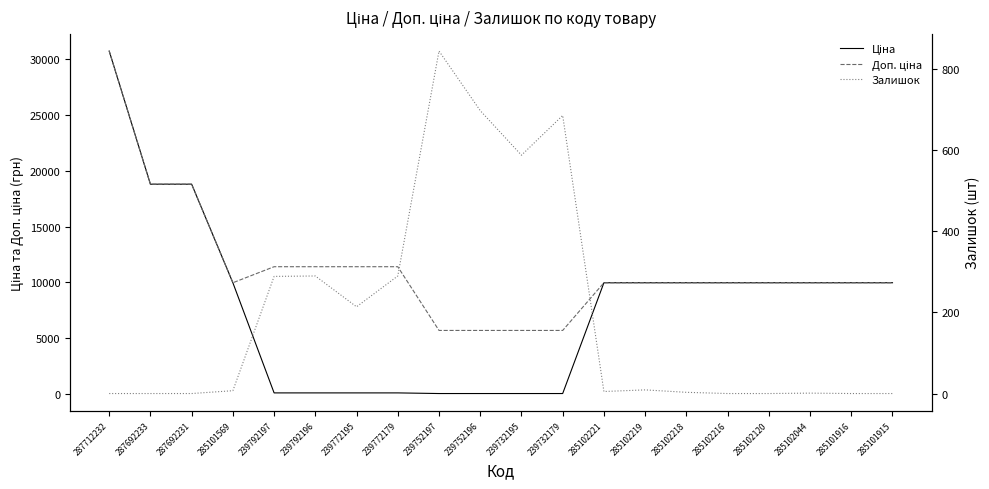

Reading right to left, extract all data points from this chart.

Ціна: 285101915=9975.0	285101916=9975.0	285102044=9975.0	285102120=9975.0	285102216=9975.0	285102218=9975.0	285102219=9975.0	285102221=9975.0	239732179=57.0	239732195=57.0	239752196=57.0	239752197=57.0	239772179=114.1	239772195=114.1	239792196=114.1	239792197=114.1	285101569=9975.0	287692231=18796.8	287692233=18796.8	287712232=30717.1
Доп. ціна: 285101915=9975.0	285101916=9975.0	285102044=9975.0	285102120=9975.0	285102216=9975.0	285102218=9975.0	285102219=9975.0	285102221=9975.0	239732179=5705.0	239732195=5705.0	239752196=5705.0	239752197=5705.0	239772179=11410.0	239772195=11410.0	239792196=11410.0	239792197=11410.0	285101569=9975.0	287692231=18796.8	287692233=18796.8	287712232=30717.1
Залишок: 285101915=0.0	285101916=0.0	285102044=1.0	285102120=0.0	285102216=0.0	285102218=3.0	285102219=9.0	285102221=5.0	239732179=686.0	239732195=588.0	239752196=698.0	239752197=845.0	239772179=290.0	239772195=214.0	239792196=290.0	239792197=289.0	285101569=7.0	287692231=0.0	287692233=0.0	287712232=0.0